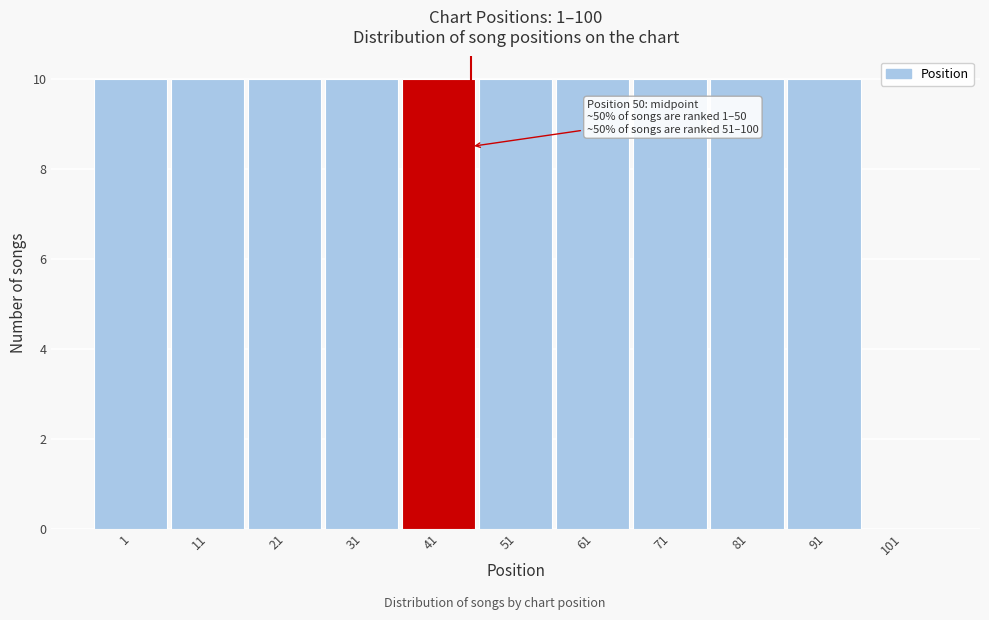

Reading left to right, what are all the values shown in this chart?

1=10	11=10	21=10	31=10	41=10	51=10	61=10	71=10	81=10	91=10	101=0